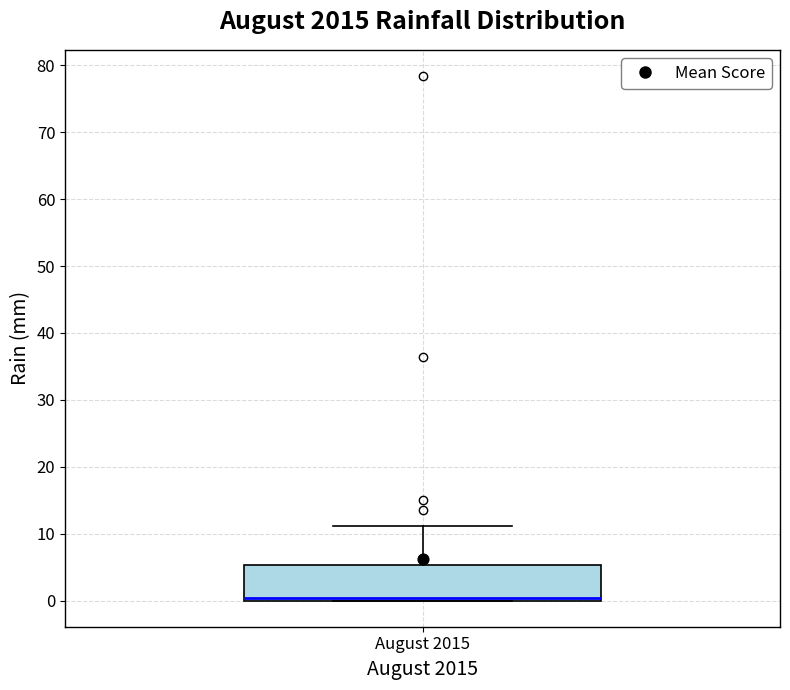

Transcribe this box plot: give where the median line is, the range the box spans, and where the two whiskers end, as read against the y-axis. The values are not printed on the chart, so give them approximately, as read against the axis.

median 0 (just above the box's lower edge), box 0 to 5, whiskers 0 to 11